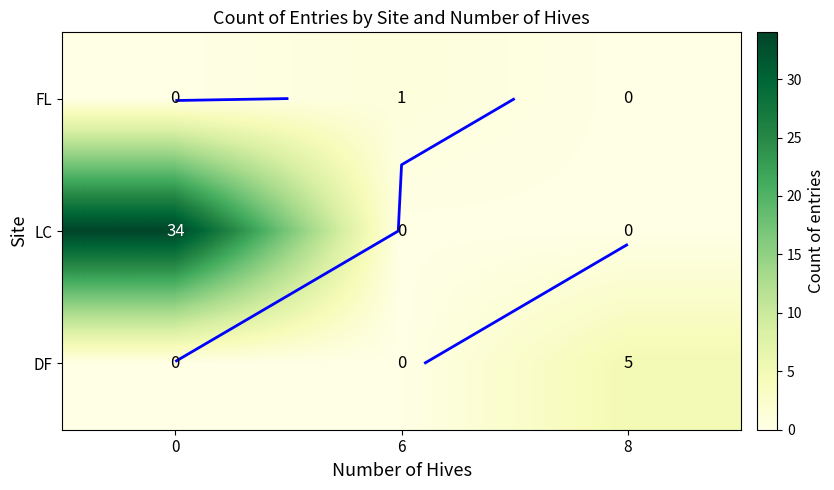

True or false: DF has a value of 0 at 6.

True